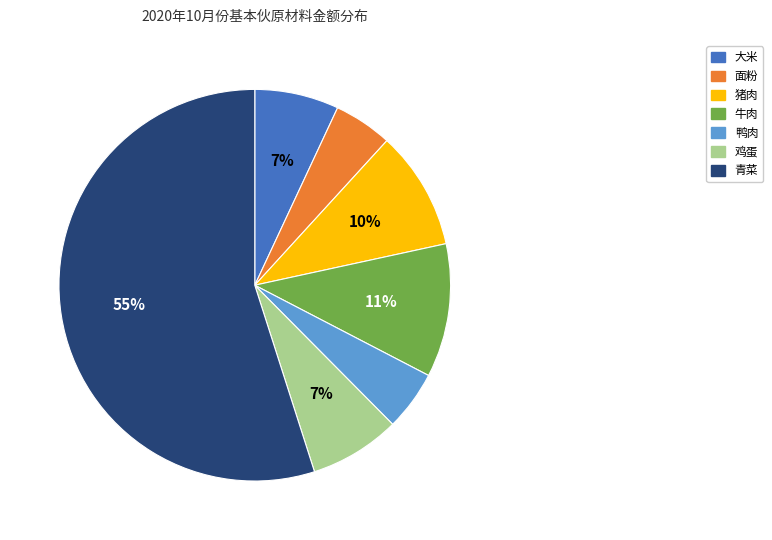

Is it true that 牛肉 is 4% of the pie?

False